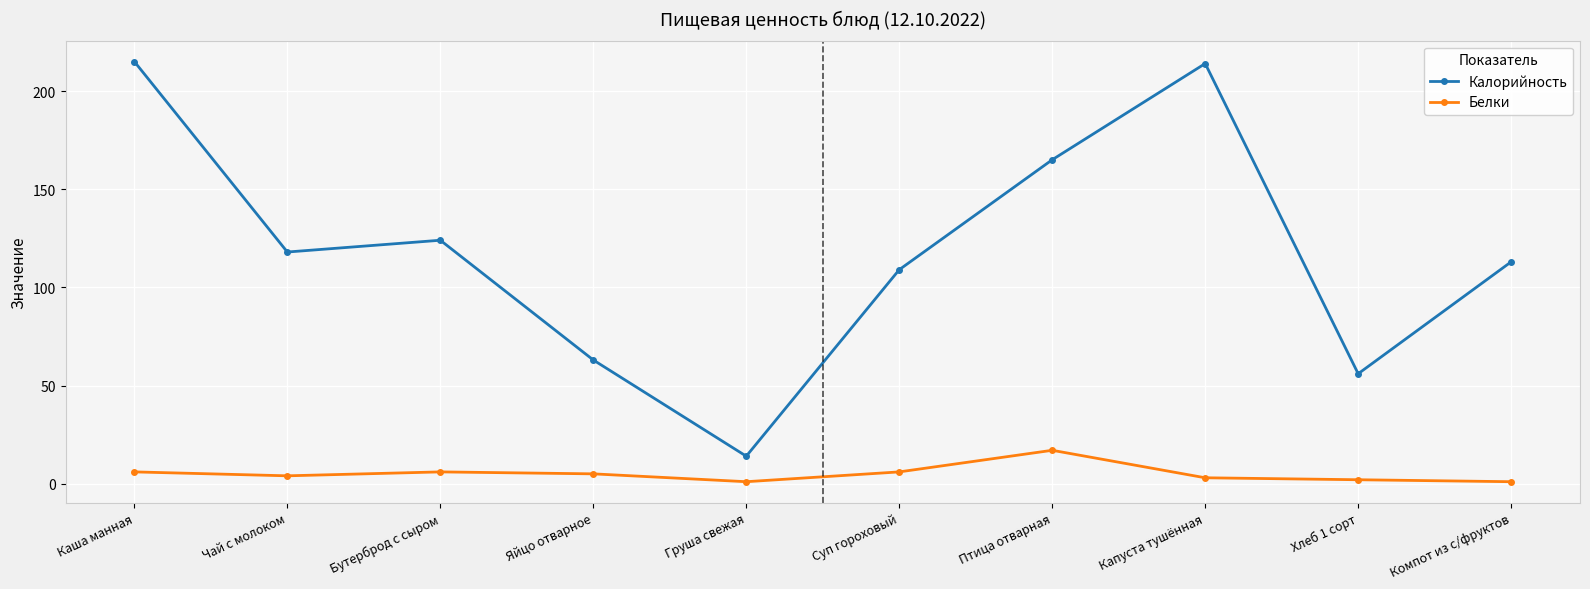

The value of Белки at Груша свежая is 1. True or false?

True